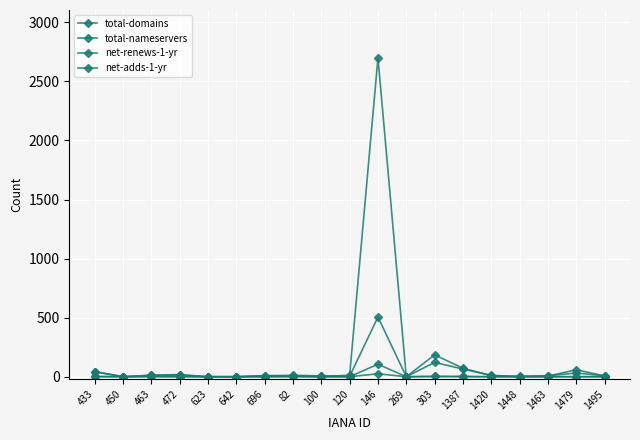

What is the greatest value displayed?

2699